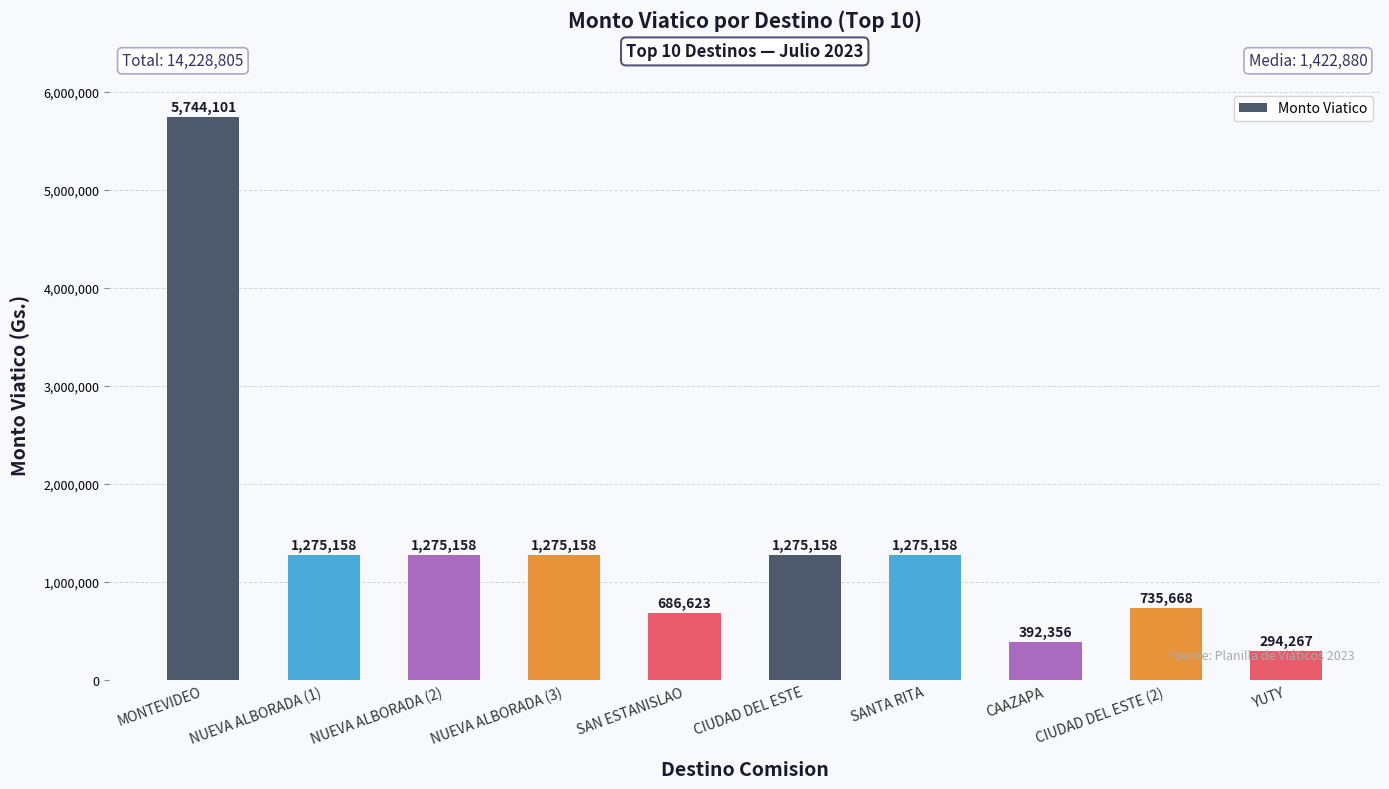

The value at CIUDAD DEL ESTE (2) is 1010288. True or false?

False